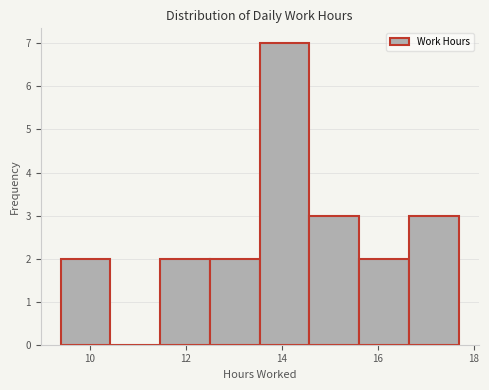

What is the height of the bar covering 11.4 to 12.4 on the x-axis? Neither the bar edges nor the heights are printed on the chart, so give them approximately, as read against the axes.

2